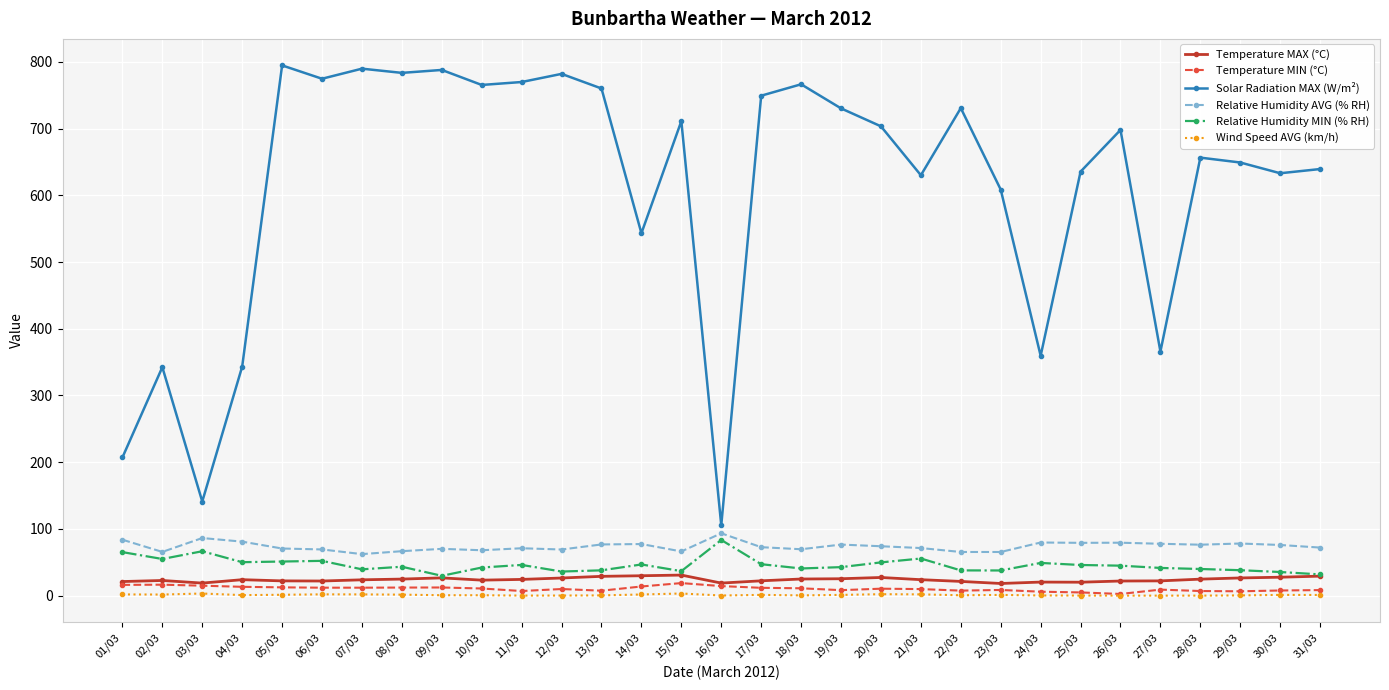

Where is the first local minimum for Relative Humidity MIN (% RH)?

02/03